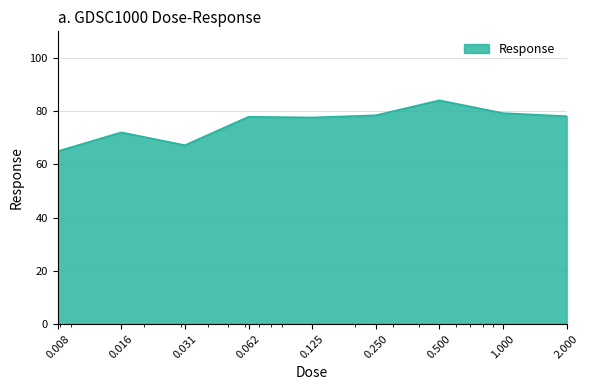

What is the minimum value shown in the chart?

64.9